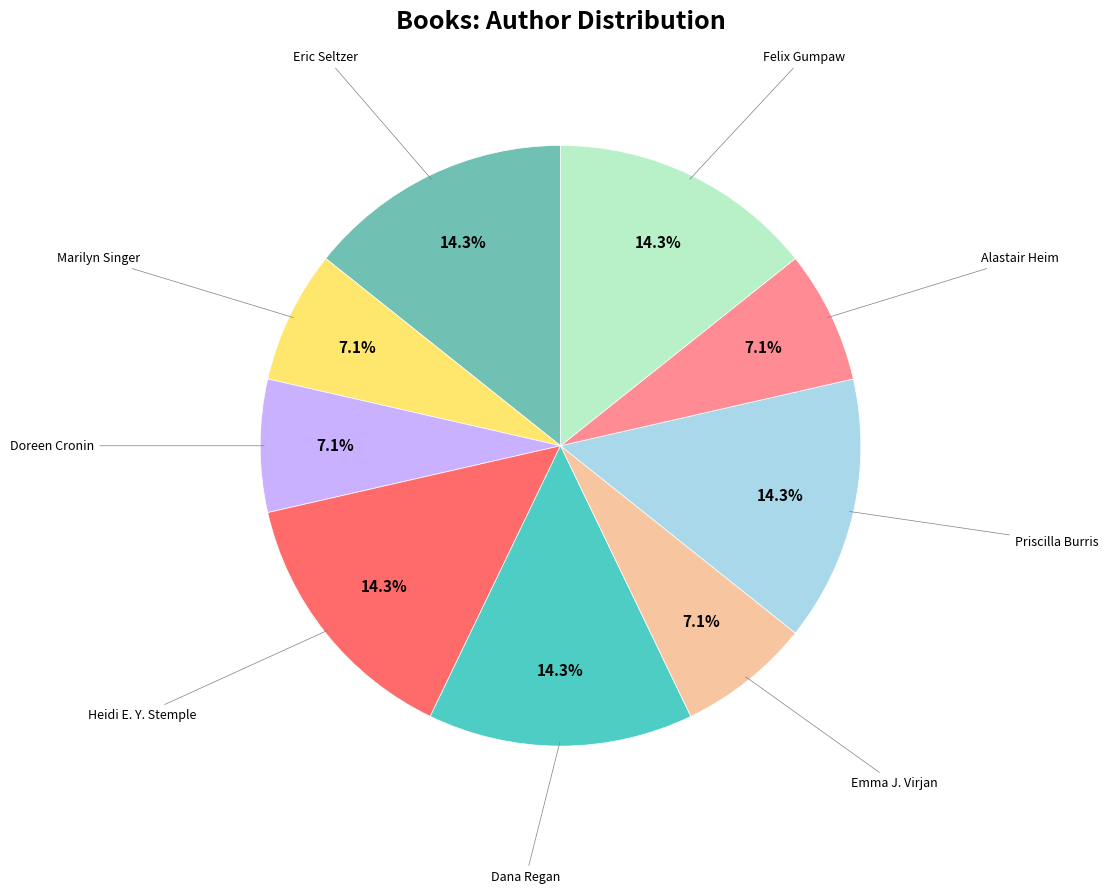

How many slices are in this pie chart?

9